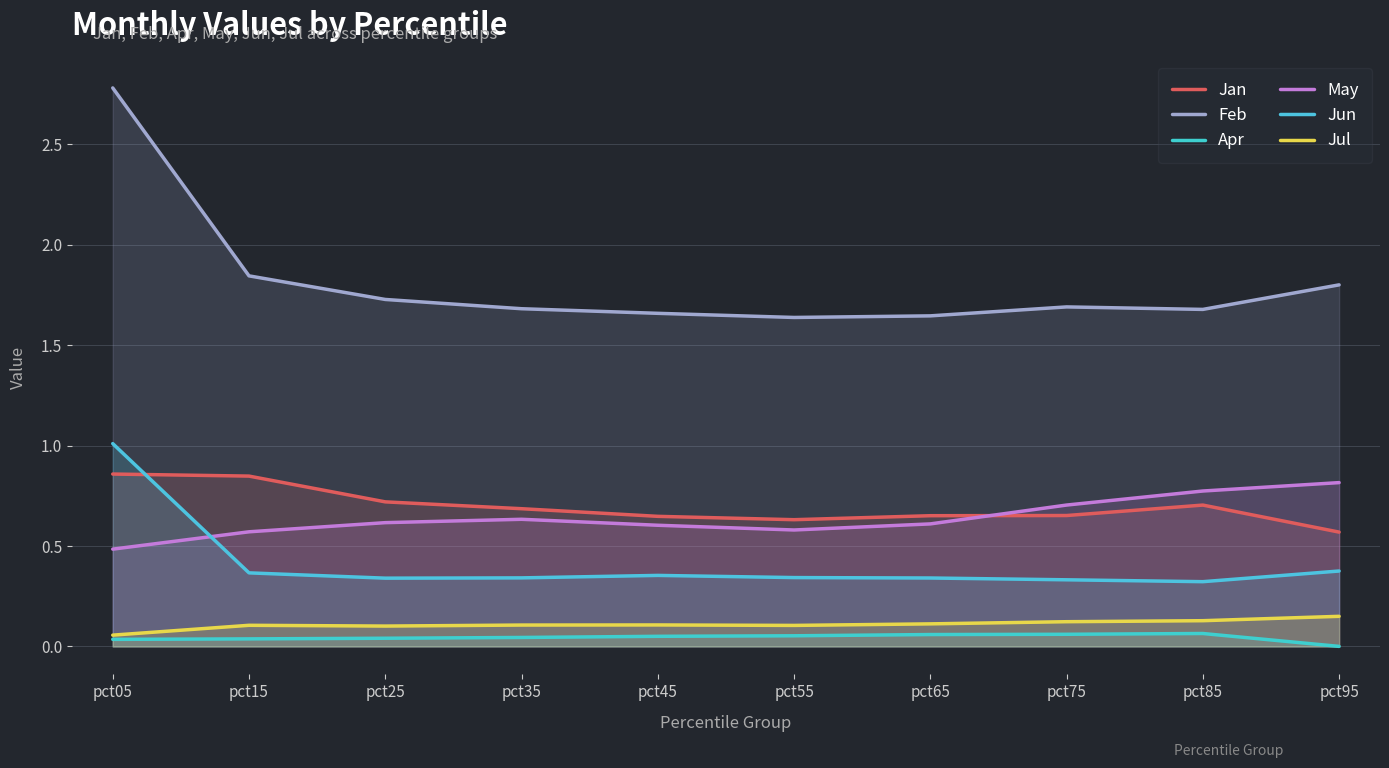

Reading left to right, transcribe all the data shown in this chart.

Jan: 0.9	0.8	0.7	0.7	0.6	0.6	0.7	0.7	0.7	0.6
Feb: 2.8	1.8	1.7	1.7	1.7	1.6	1.6	1.7	1.7	1.8
Apr: 0.0	0.0	0.0	0.0	0.1	0.1	0.1	0.1	0.1	0.0
May: 0.5	0.6	0.6	0.6	0.6	0.6	0.6	0.7	0.8	0.8
Jun: 1.0	0.4	0.3	0.3	0.4	0.3	0.3	0.3	0.3	0.4
Jul: 0.1	0.1	0.1	0.1	0.1	0.1	0.1	0.1	0.1	0.2